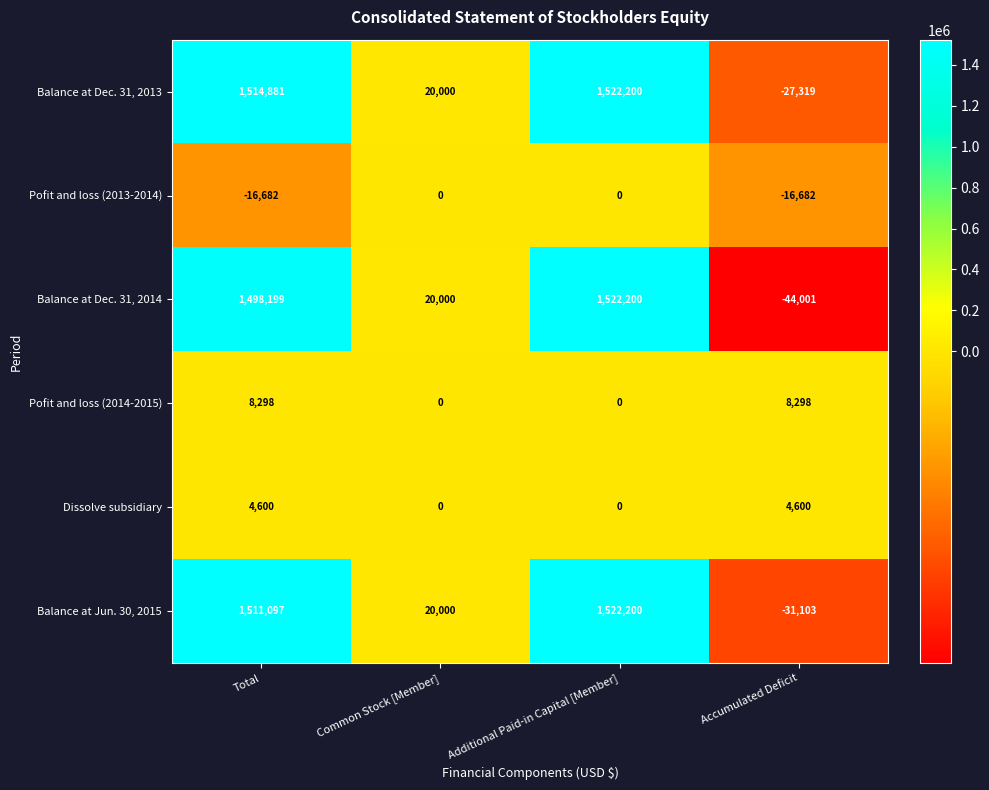

Reading left to right, what are all the values shown in this chart?

Balance at Dec. 31, 2013: 1514881	20000	1522200	-27319
Pofit and loss (2013-2014): -16682	0	0	-16682
Balance at Dec. 31, 2014: 1498199	20000	1522200	-44001
Pofit and loss (2014-2015): 8298	0	0	8298
Dissolve subsidiary: 4600	0	0	4600
Balance at Jun. 30, 2015: 1511097	20000	1522200	-31103